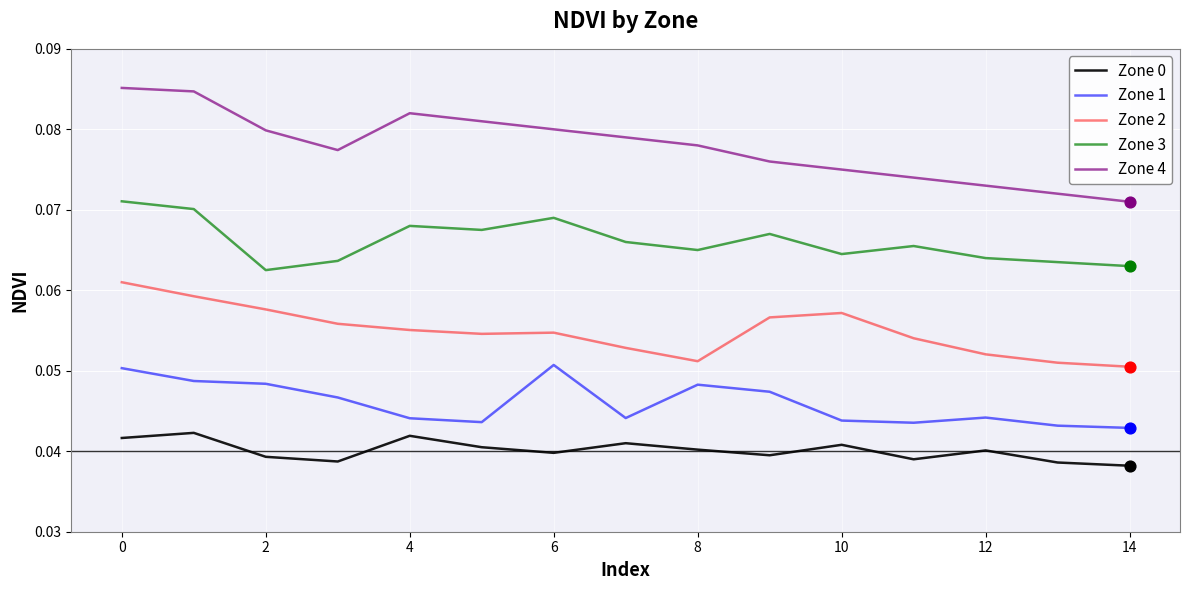

Which series has the largest total across all categories?

Zone 4